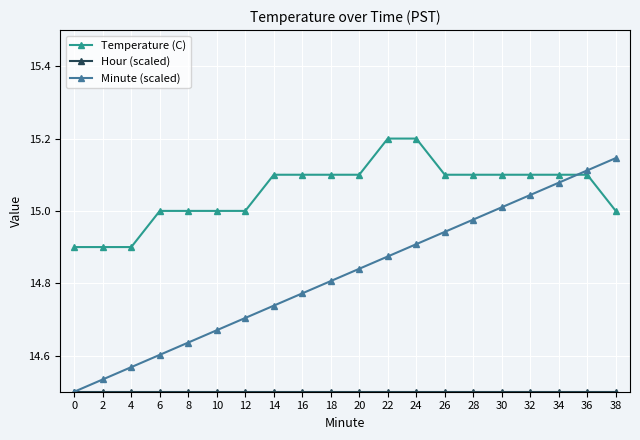

How many times do Temperature (C) and Minute (scaled) cross each other?

1